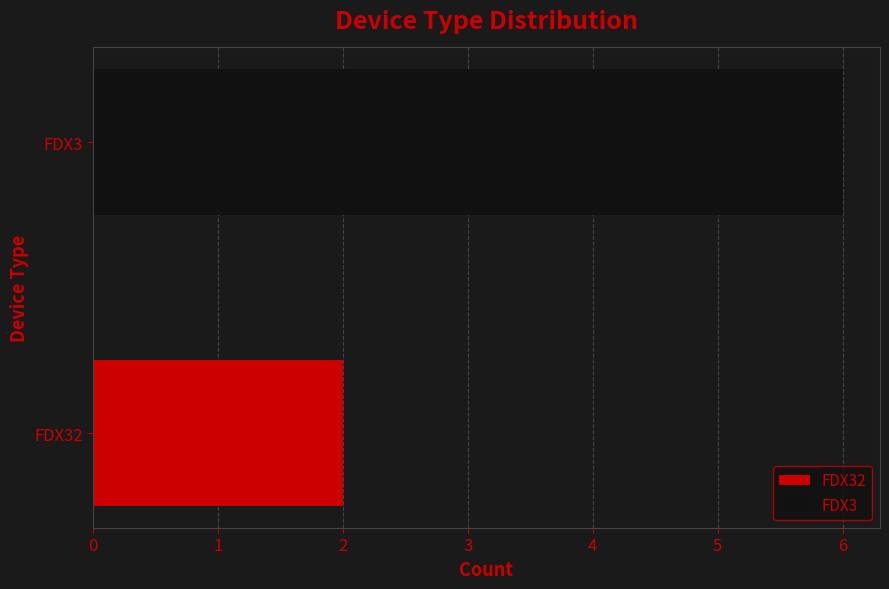

What is the difference between the highest and lowest values at FDX3?

4